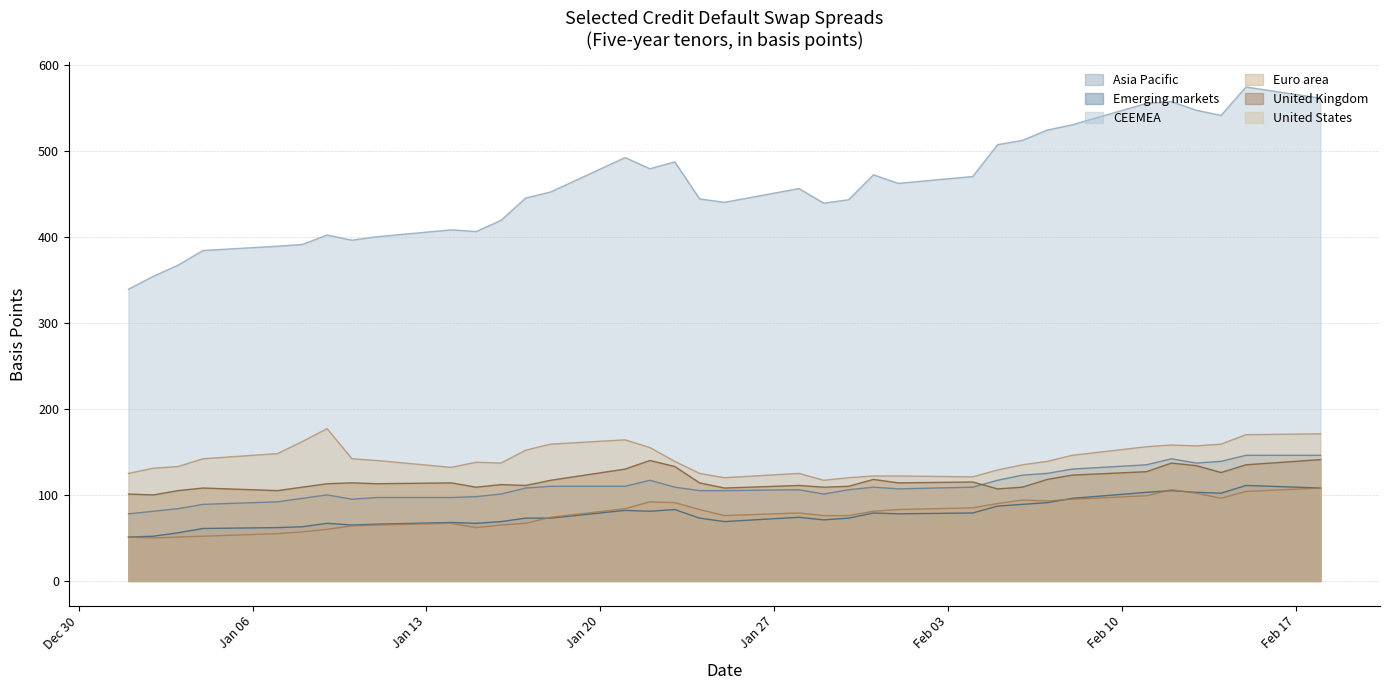

What is the difference between the highest and lowest values at 2-Jan?

304